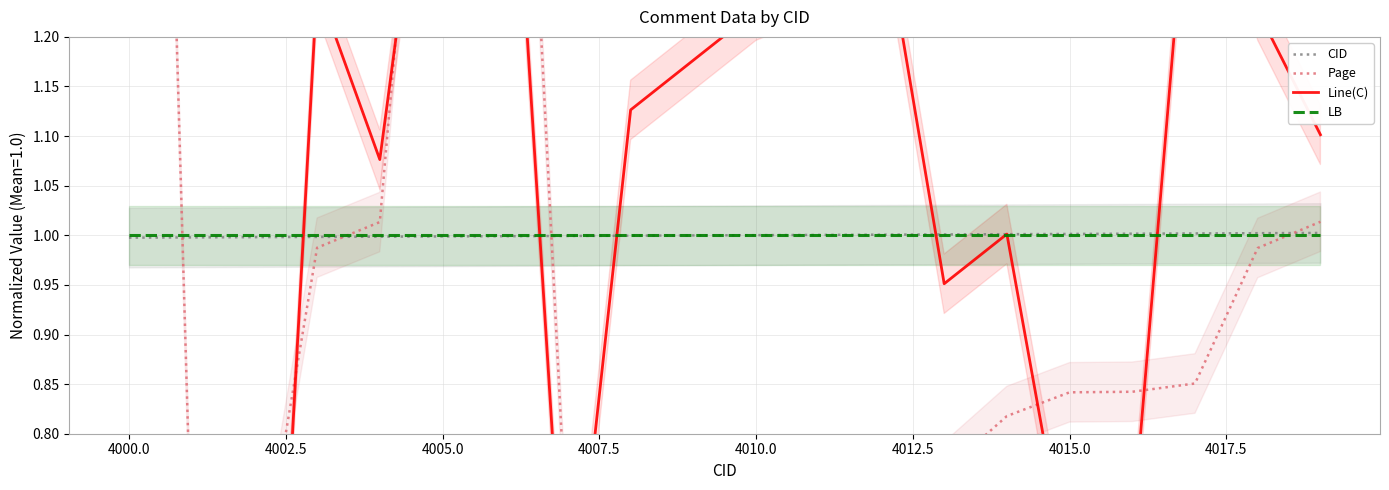

Is it true that CID equals 1.4 at 4015.0?

False